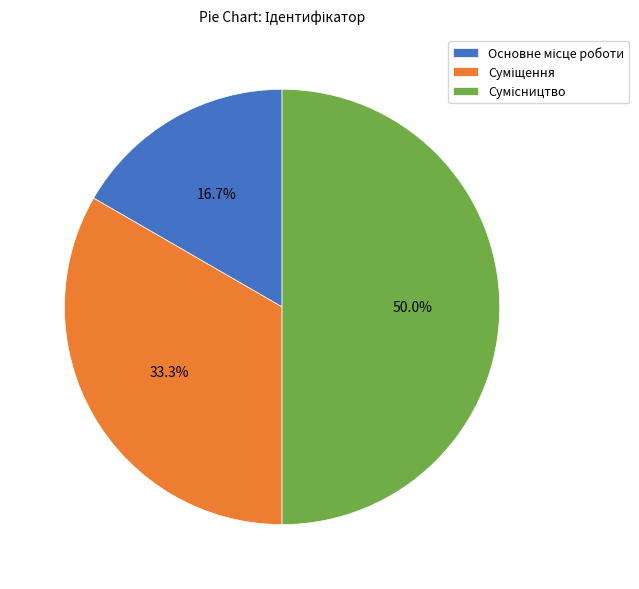

To the nearest percent, what is the difference between the Сумісництво and Основне місце роботи slice percentages?

33%